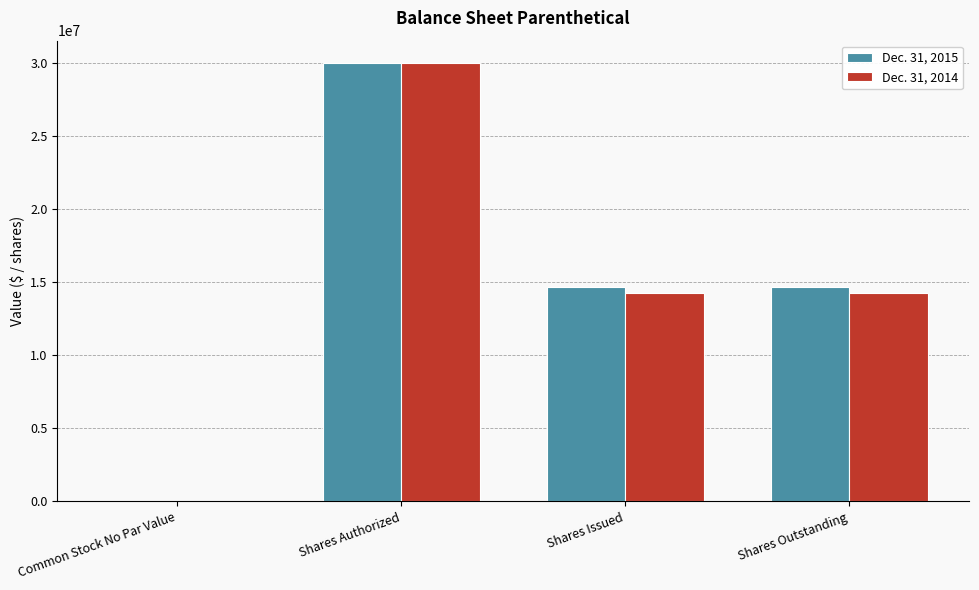

Count the Dec. 31, 2014 values in the range 14267047 to 30000000.

3